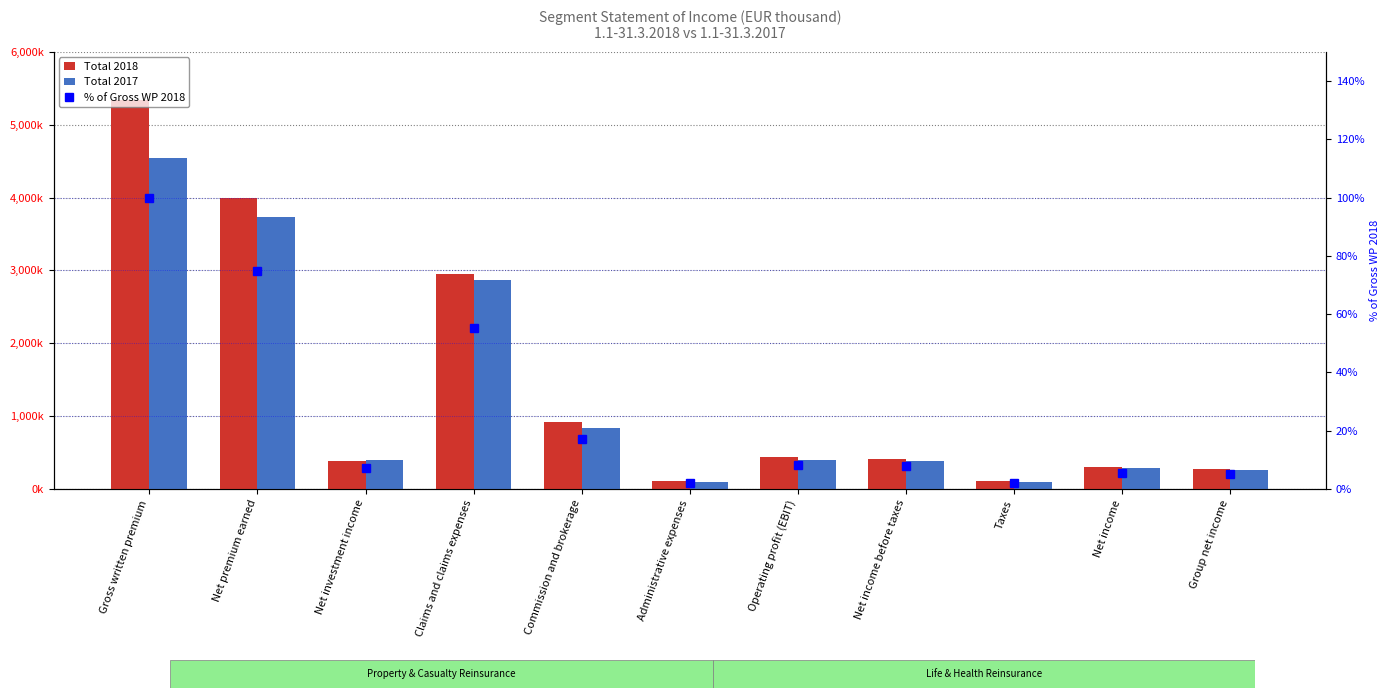

What is the minimum value for % of Gross WP 2018?

2.0